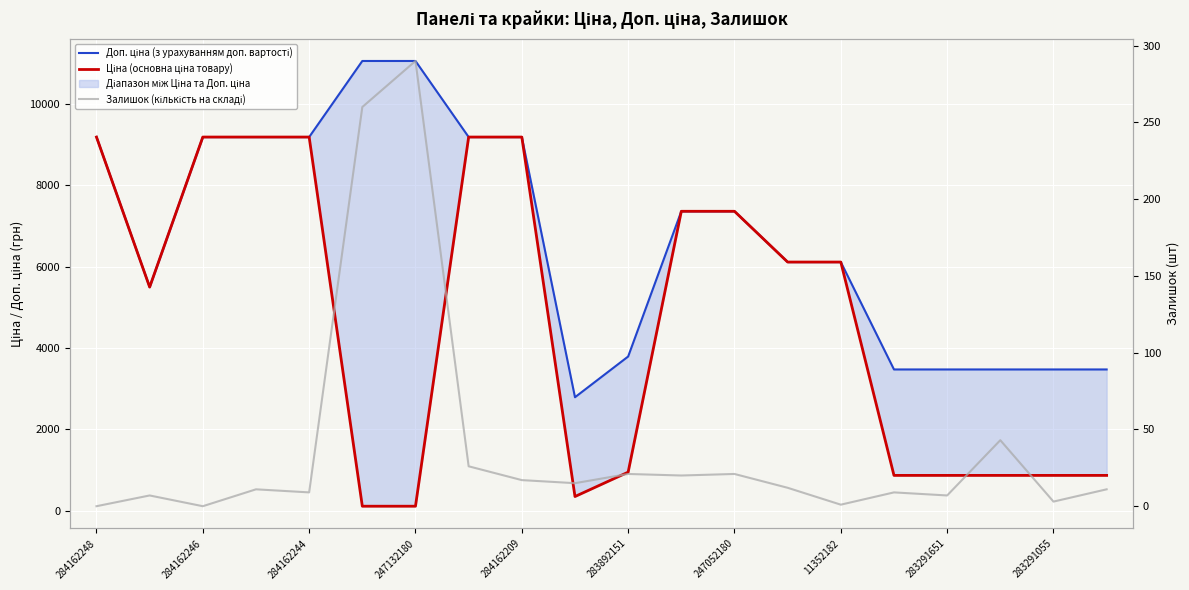

Is it true that Доп. ціна (з урахуванням доп. вартості) equals 15063.1 at 11352182?

False